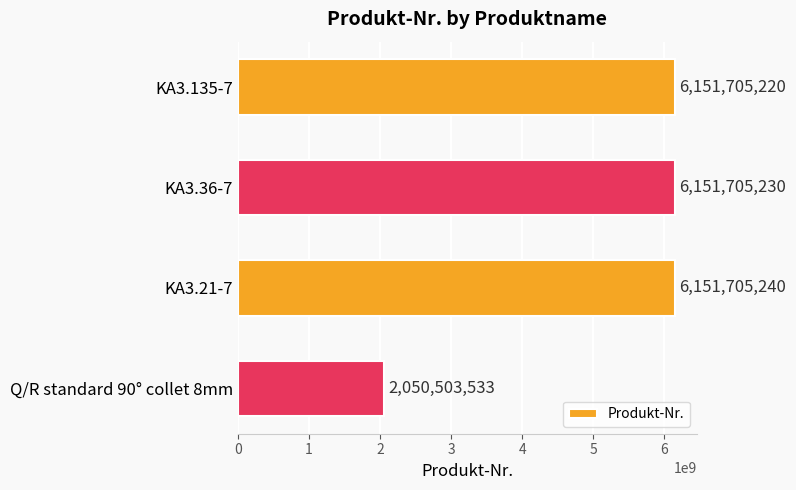

Reading bottom to top, list all the values displayed in this chart.

2050503533	6151705240	6151705230	6151705220